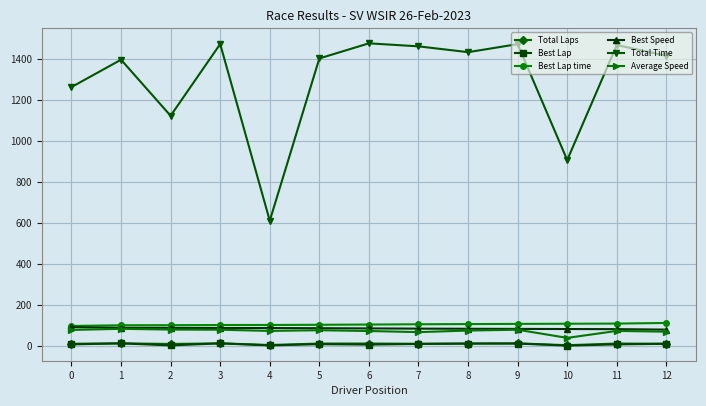

What is the value of the Best Lap point at the 10th from the left?

12.0